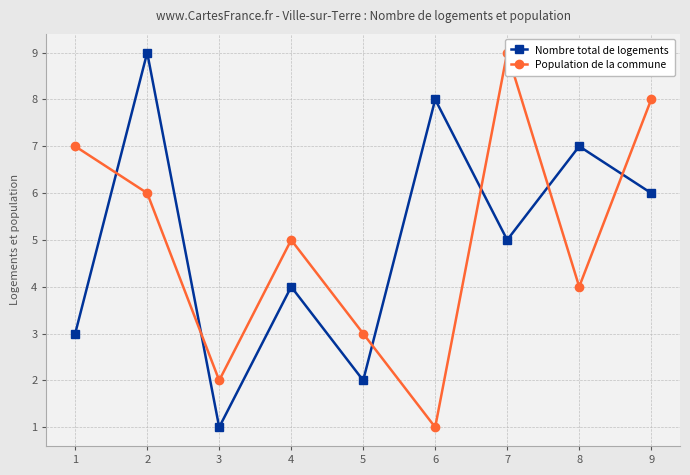

In Nombre total de logements, how many points are lower than both neighbors (excluding endpoints)?

3